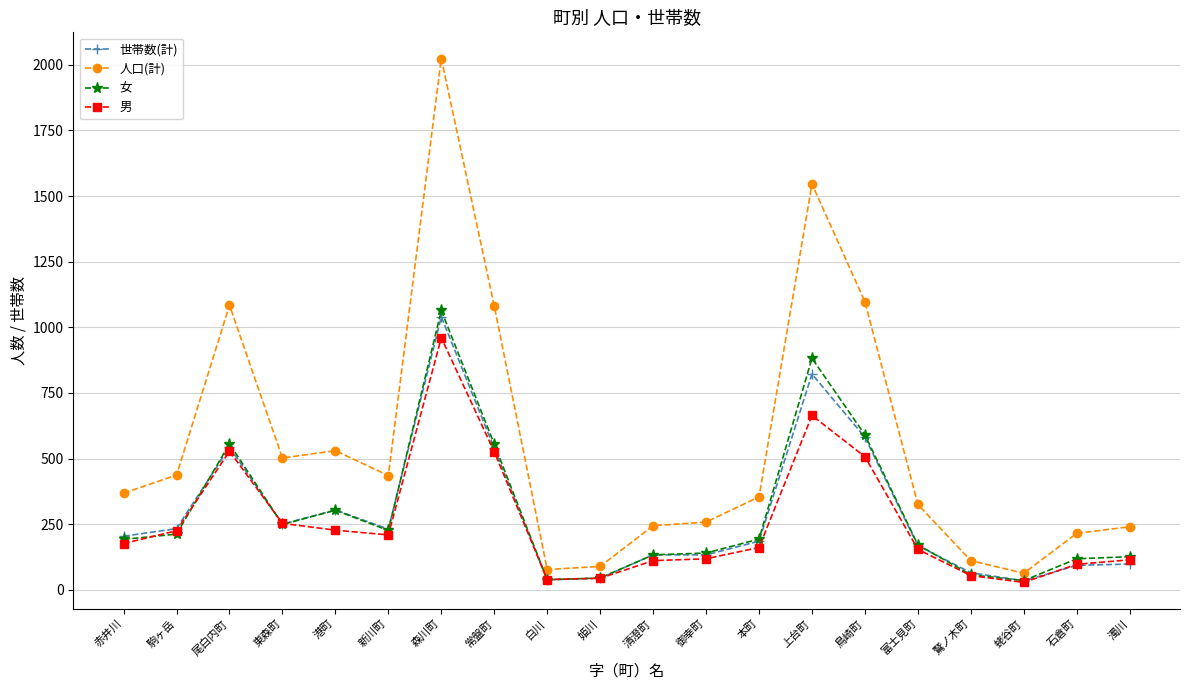

Which series has the widest spread of values?

人口(計)